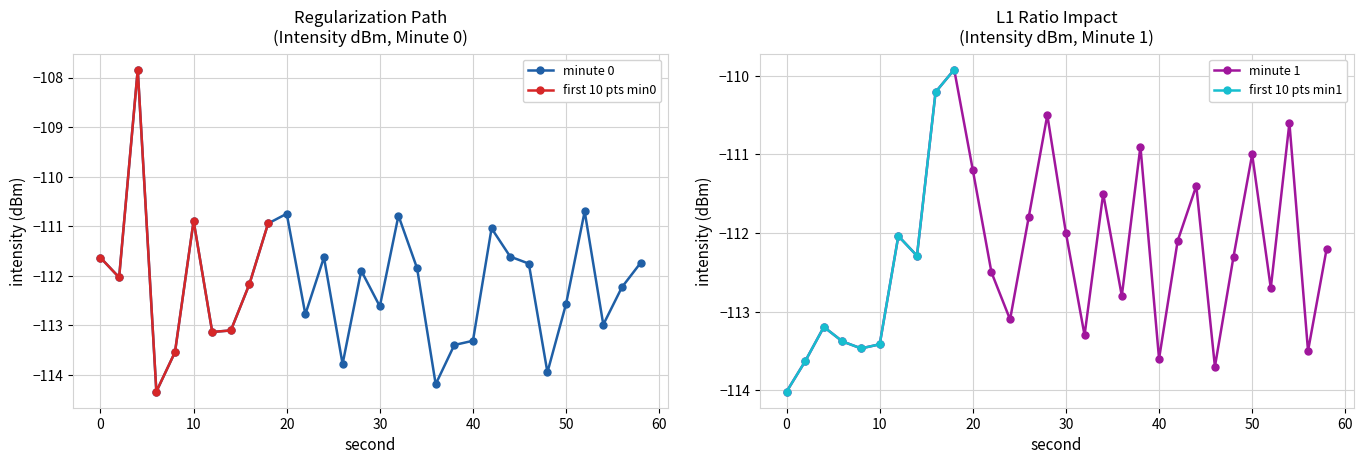

What is the minimum value for minute 1 (sec 0-58)?

-114.0